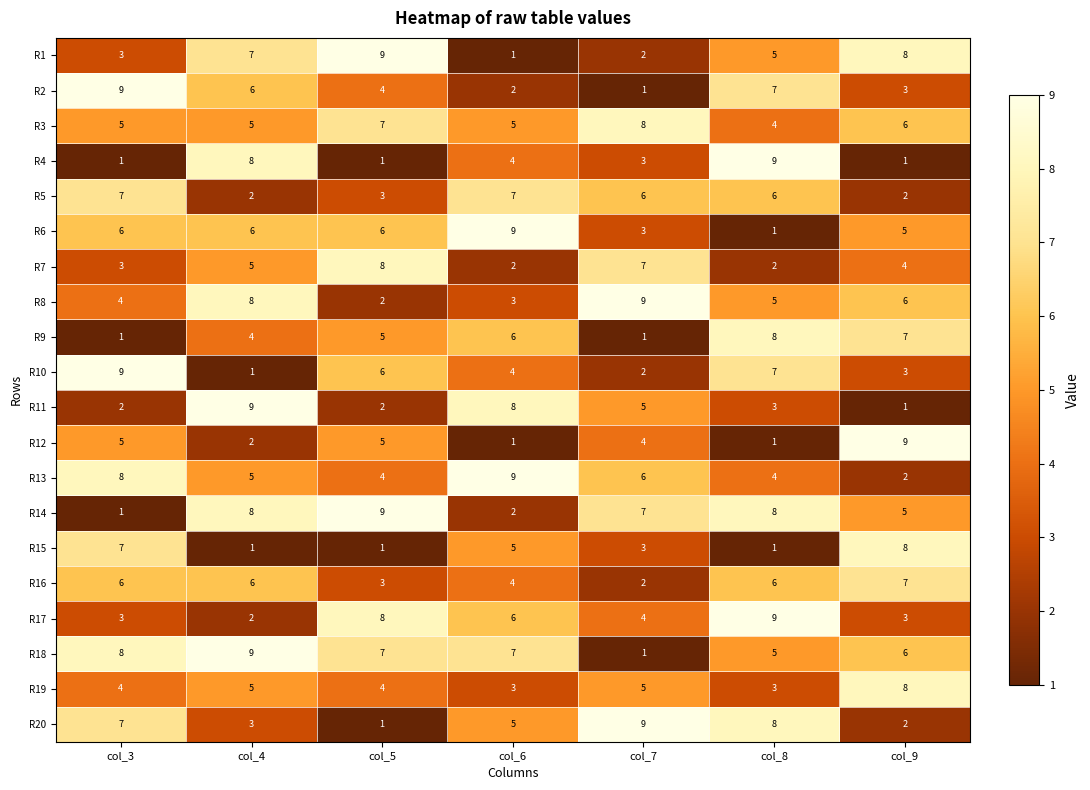

What is the difference between the highest and lowest values at col_4?

8